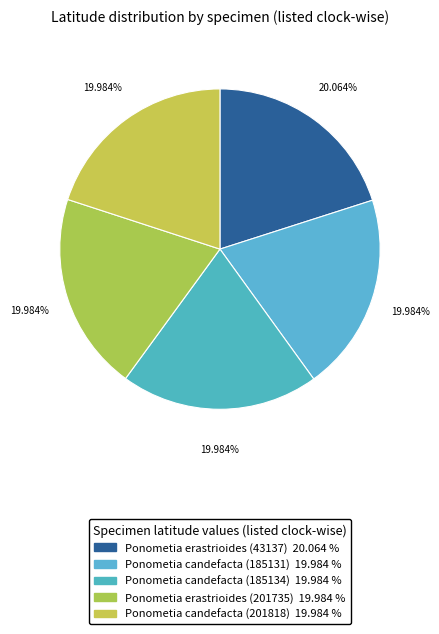

Is Ponometia candefacta (185131) the majority of the pie?

No